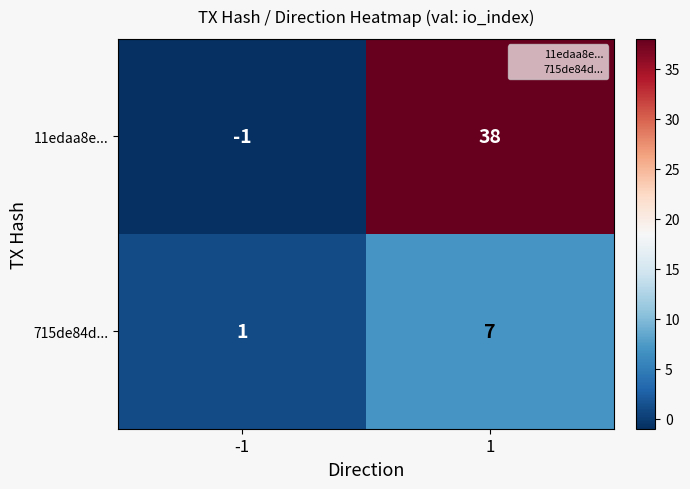

Which series has the widest spread of values?

11edaa8e...